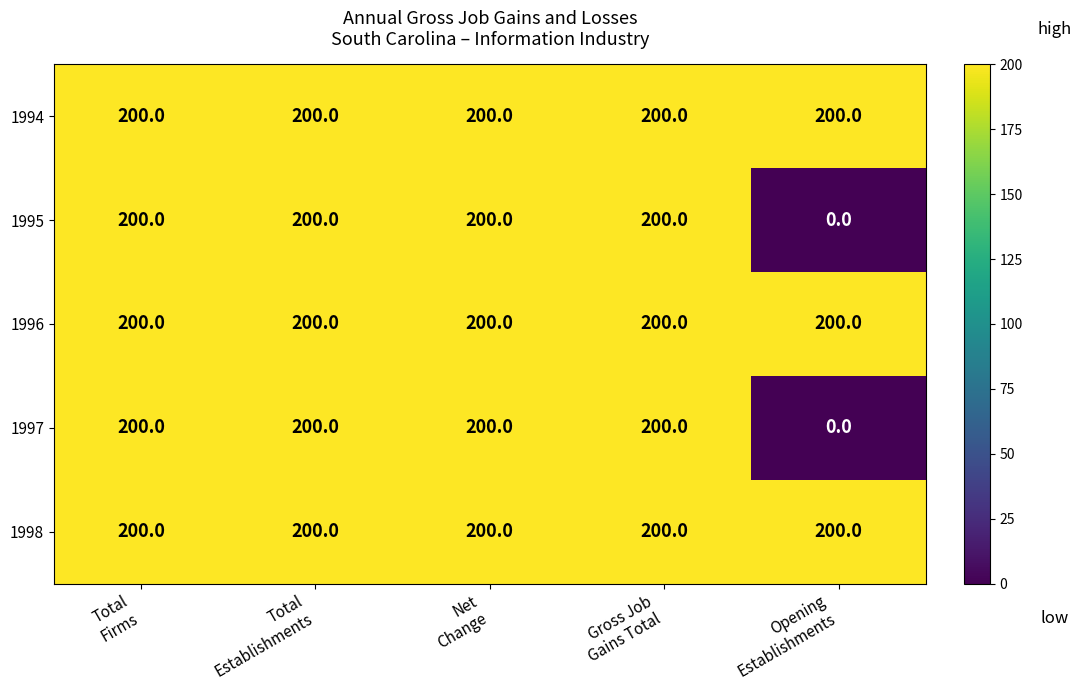

What is the minimum value for 1994?

200